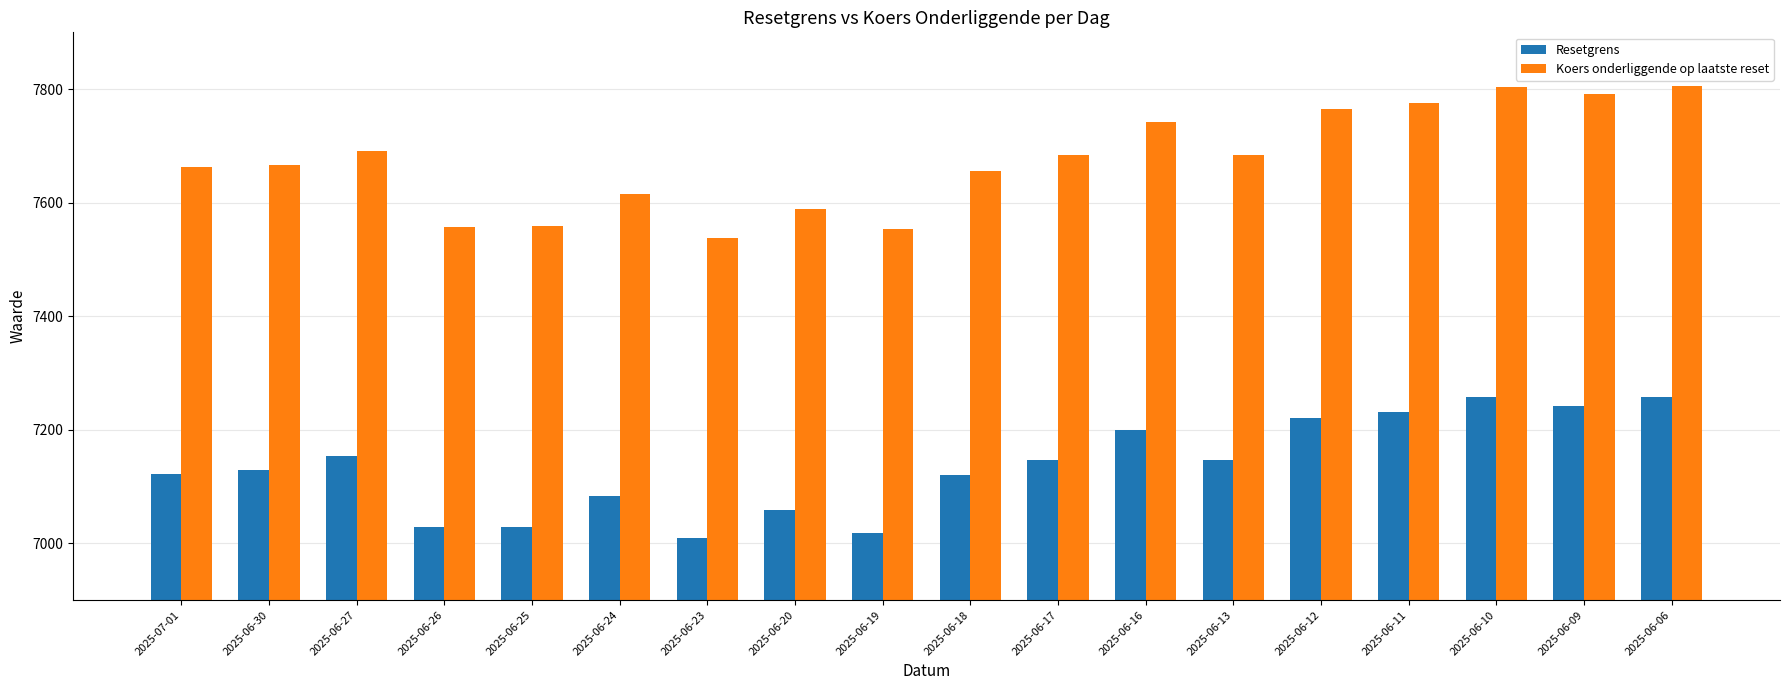

The Resetgrens series shows 7082.9 at 2025-06-24. True or false?

True